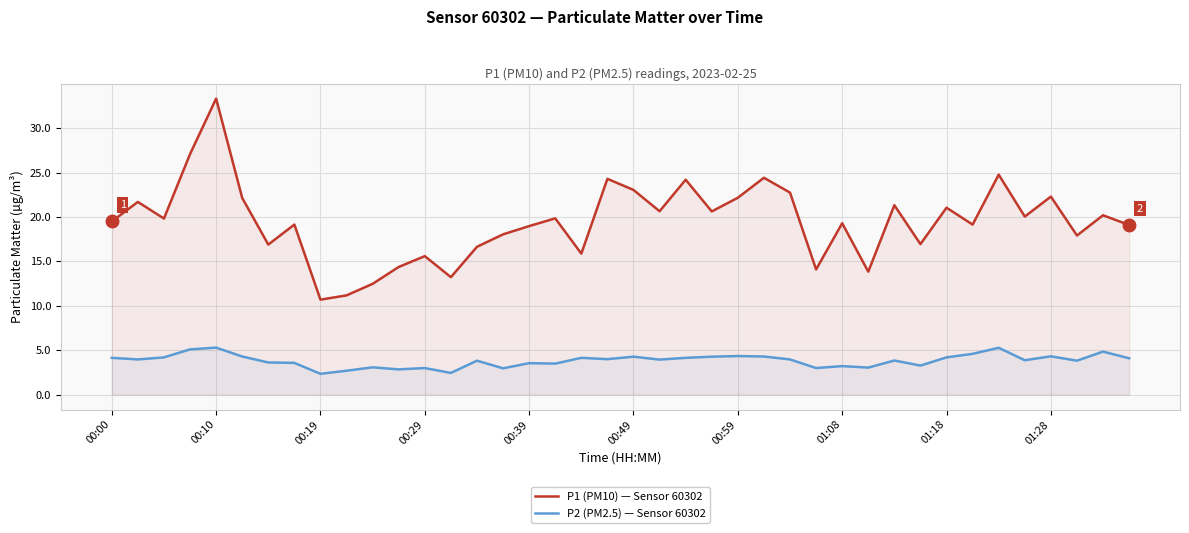

Rank the series at 27 from lowest to highest value.

P2 (PM2.5) — Sensor 60302, P1 (PM10) — Sensor 60302